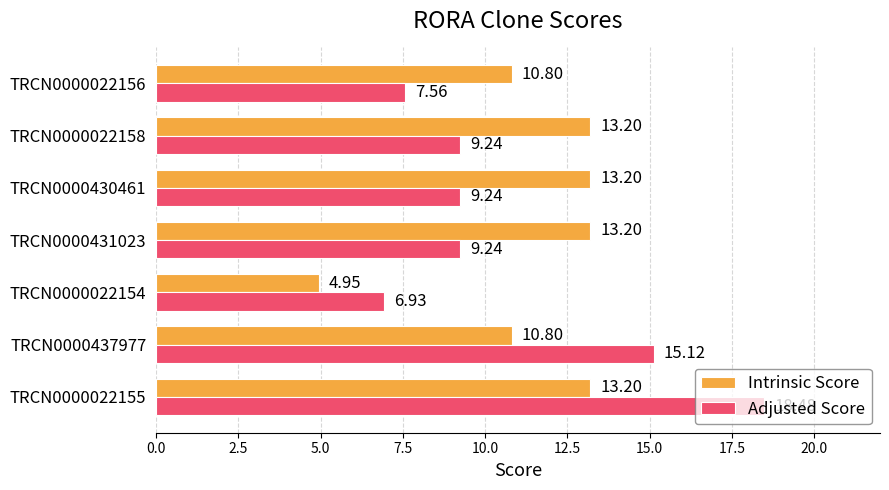

List the series in order of their peak value, highest first.

Adjusted Score, Intrinsic Score